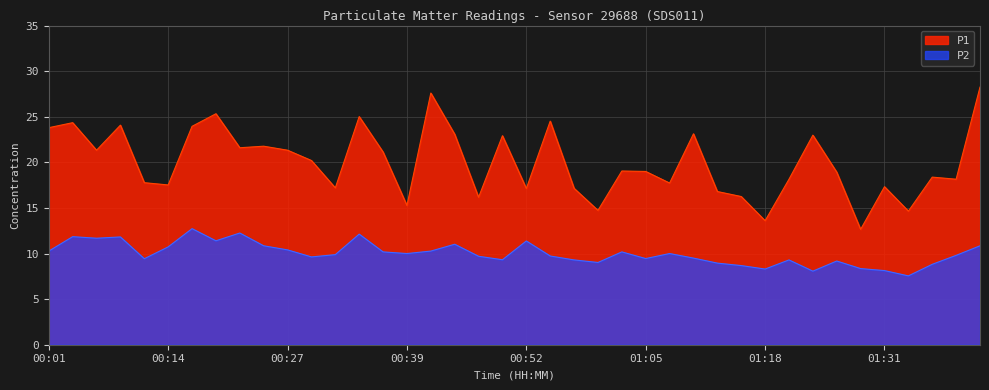

How many categories are shown in the chart?

40